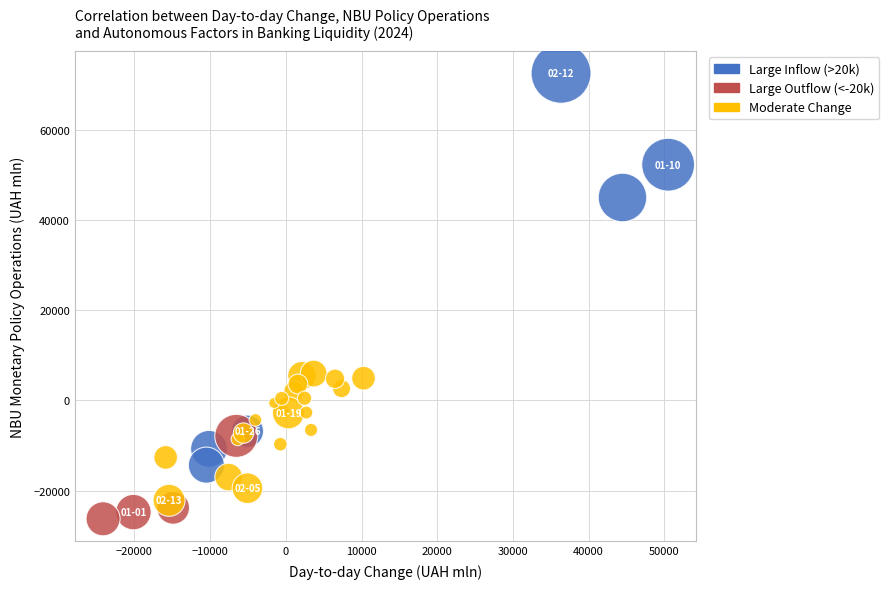

What are all the series names shown in the legend?

Large Inflow (>20k), Large Outflow (<-20k), Moderate Change